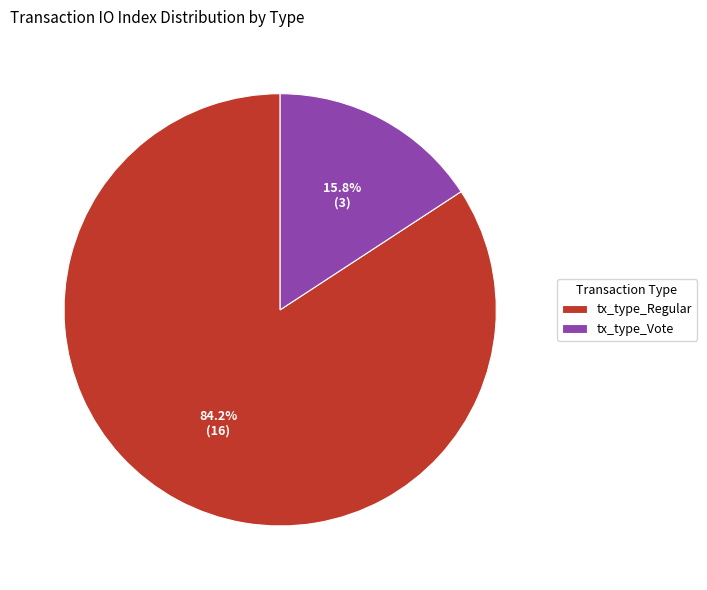

What is the smallest slice in the pie chart?

tx_type_Vote